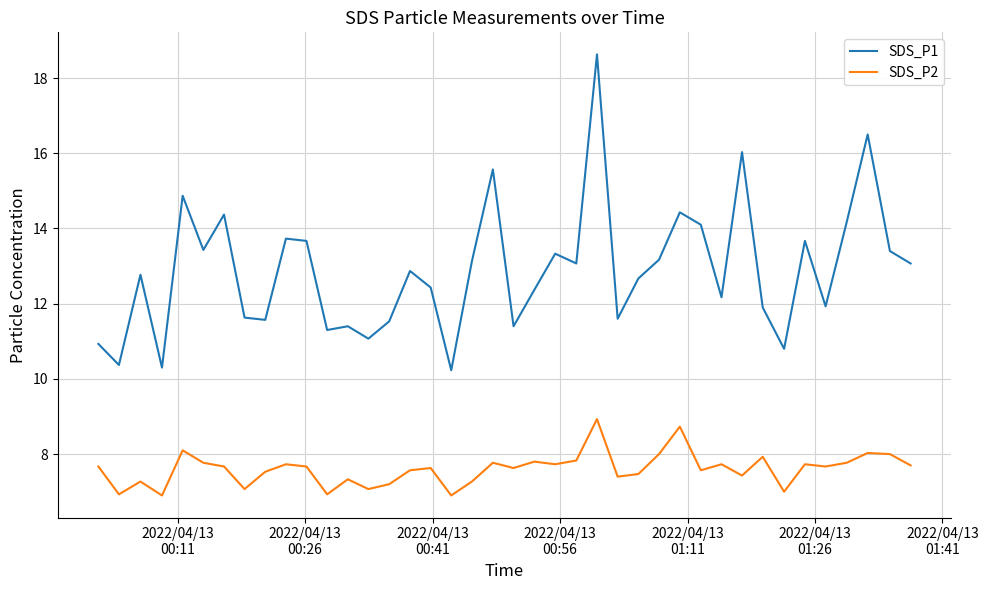

What is the maximum value shown in the chart?

18.6